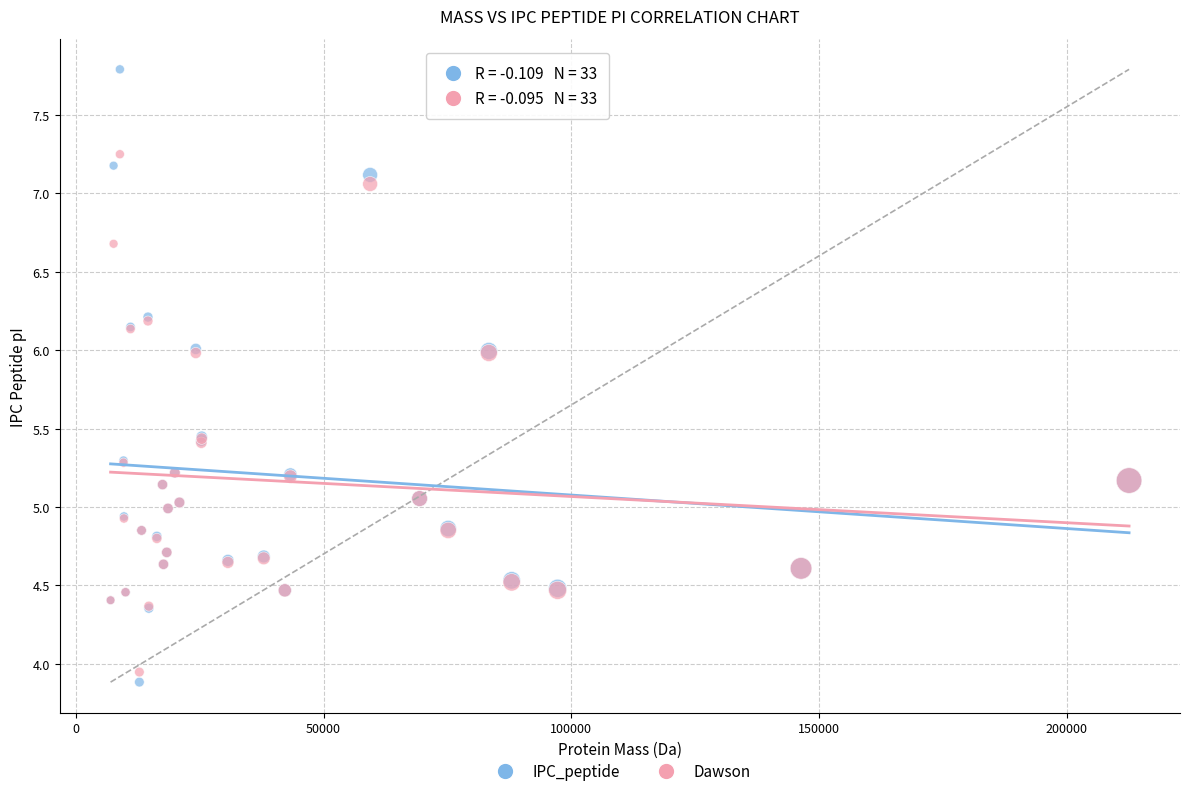

Which series has the largest Y range (max minus min)?

IPC_peptide